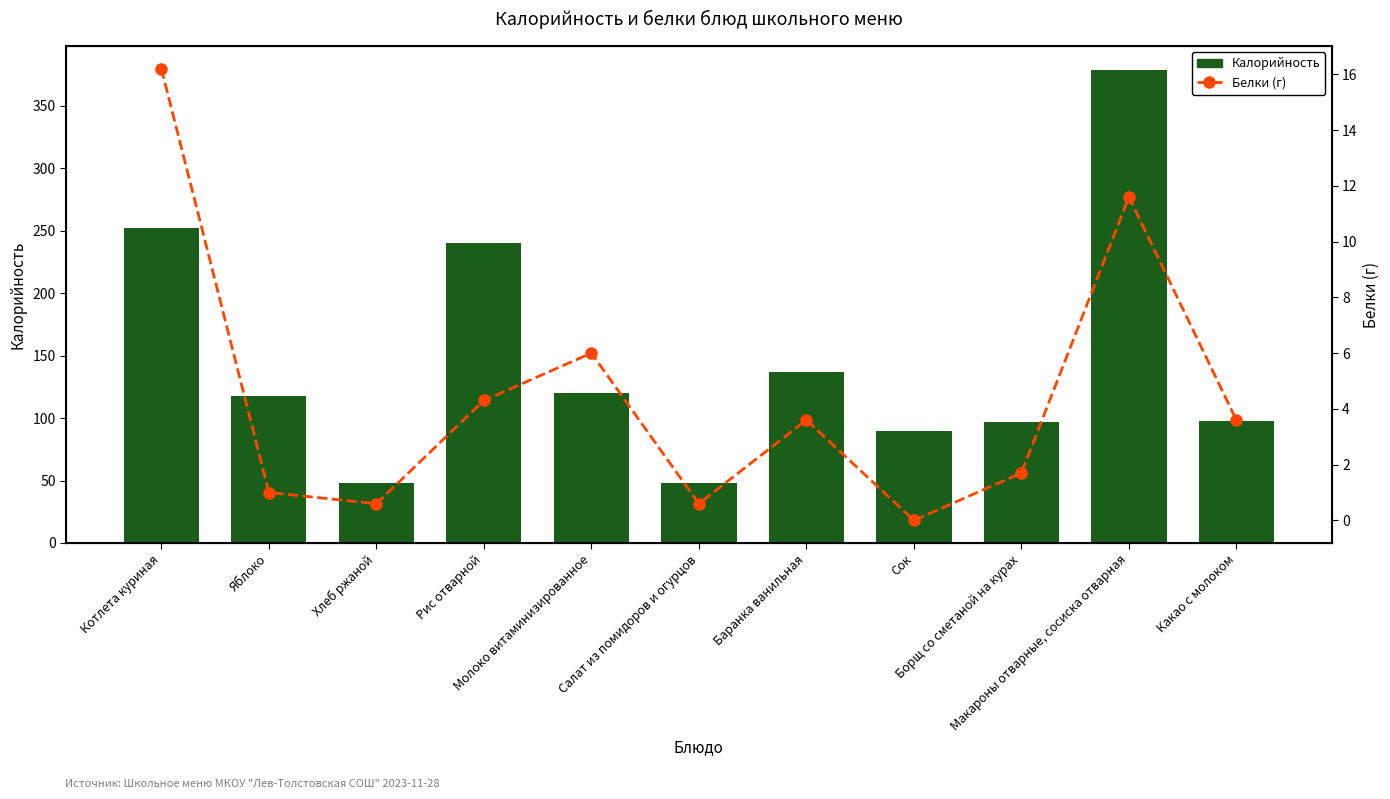

How many groups of bars are there?

11